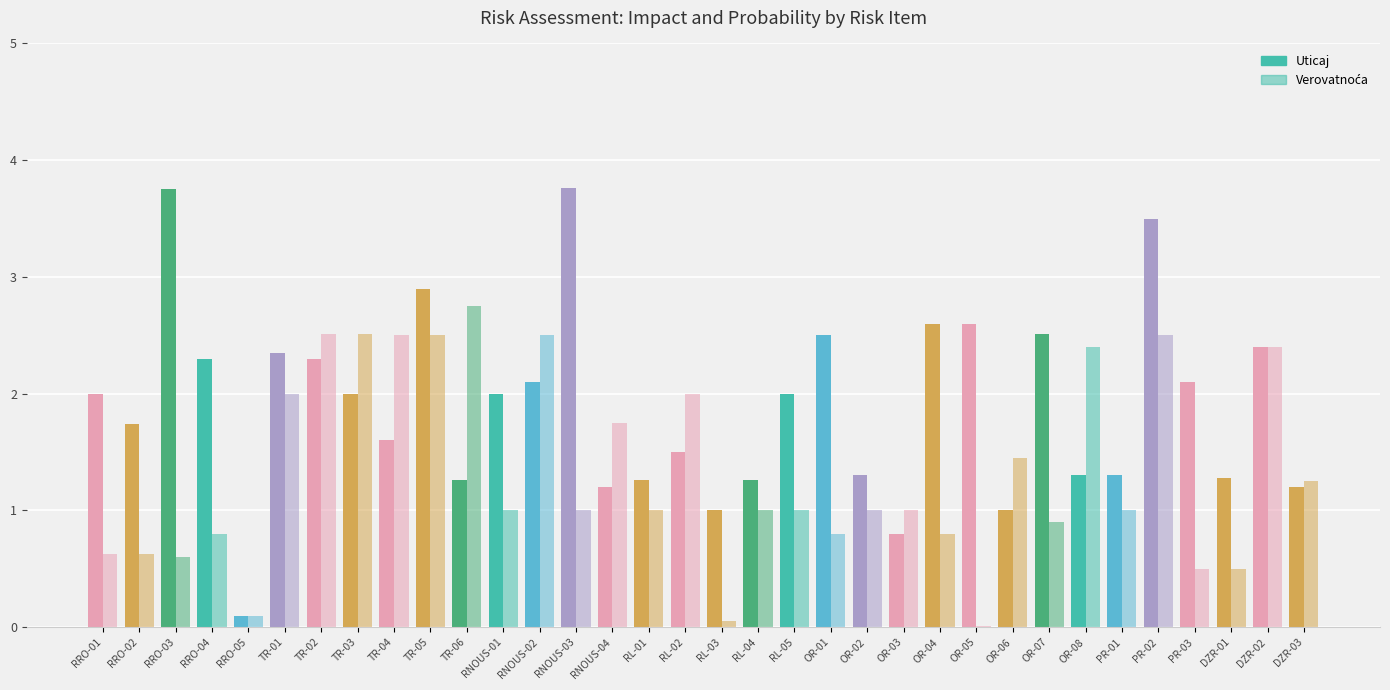

List the labels in order of Uticaj value, smallest first.

RRO-05, OR-03, RL-03, OR-06, RNOUS-04, DZR-03, TR-06, RL-01, RL-04, DZR-01, OR-02, OR-08, PR-01, RL-02, TR-04, RRO-02, RRO-01, TR-03, RNOUS-01, RL-05, RNOUS-02, PR-03, RRO-04, TR-02, TR-01, DZR-02, OR-01, OR-07, OR-04, OR-05, TR-05, PR-02, RRO-03, RNOUS-03